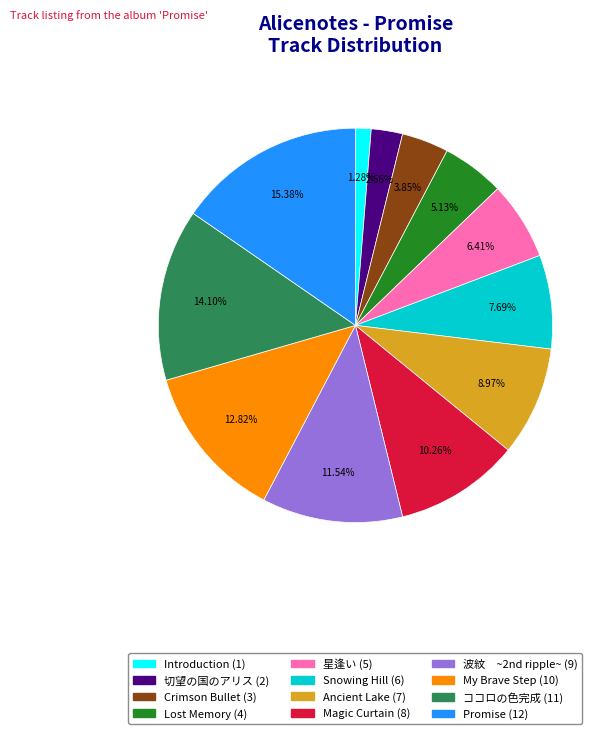

True or false: Ancient Lake accounts for 20% of the total.

False